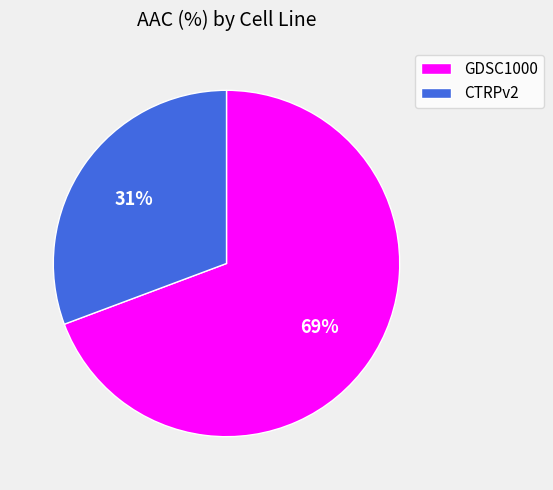

What is the largest slice in the pie chart?

GDSC1000